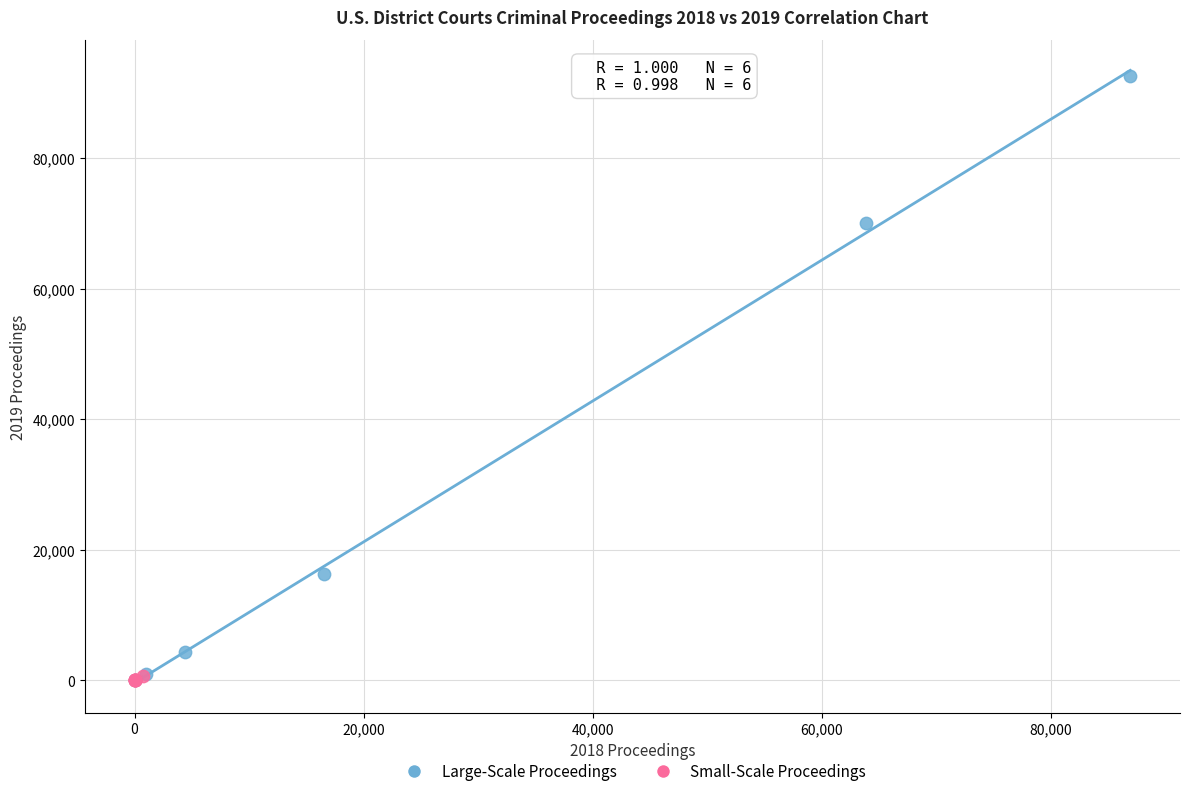

Which series reaches the maximum Y coordinate?

Large-Scale Proceedings